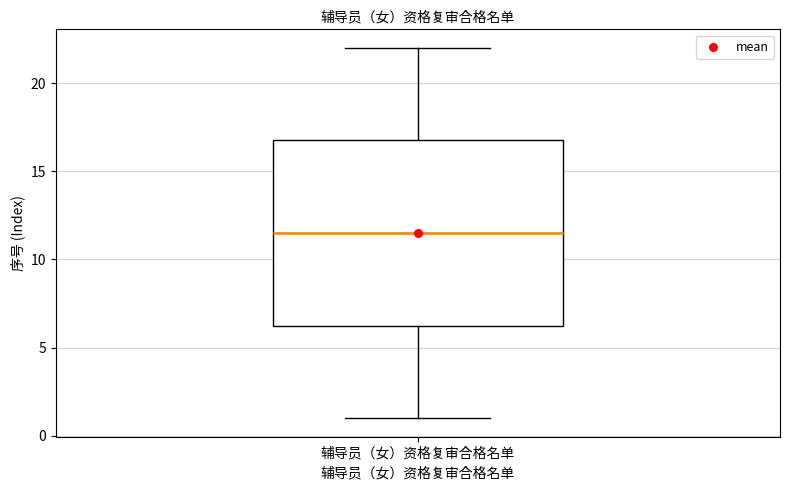

Where does the median line of the box for 辅导员（女）资格复审合格名单 sit on the y-axis? The values are not printed on the chart, so give them approximately, as read against the axis.

11.5